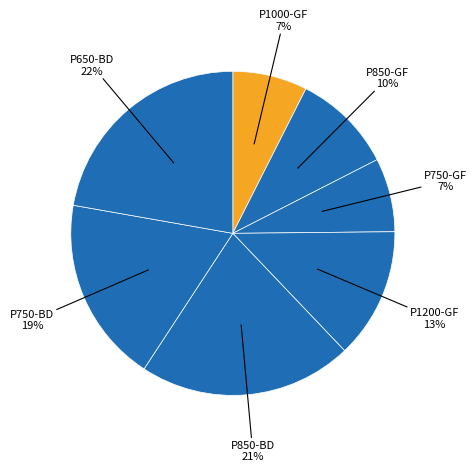

Count the number of slices in the pie.

7